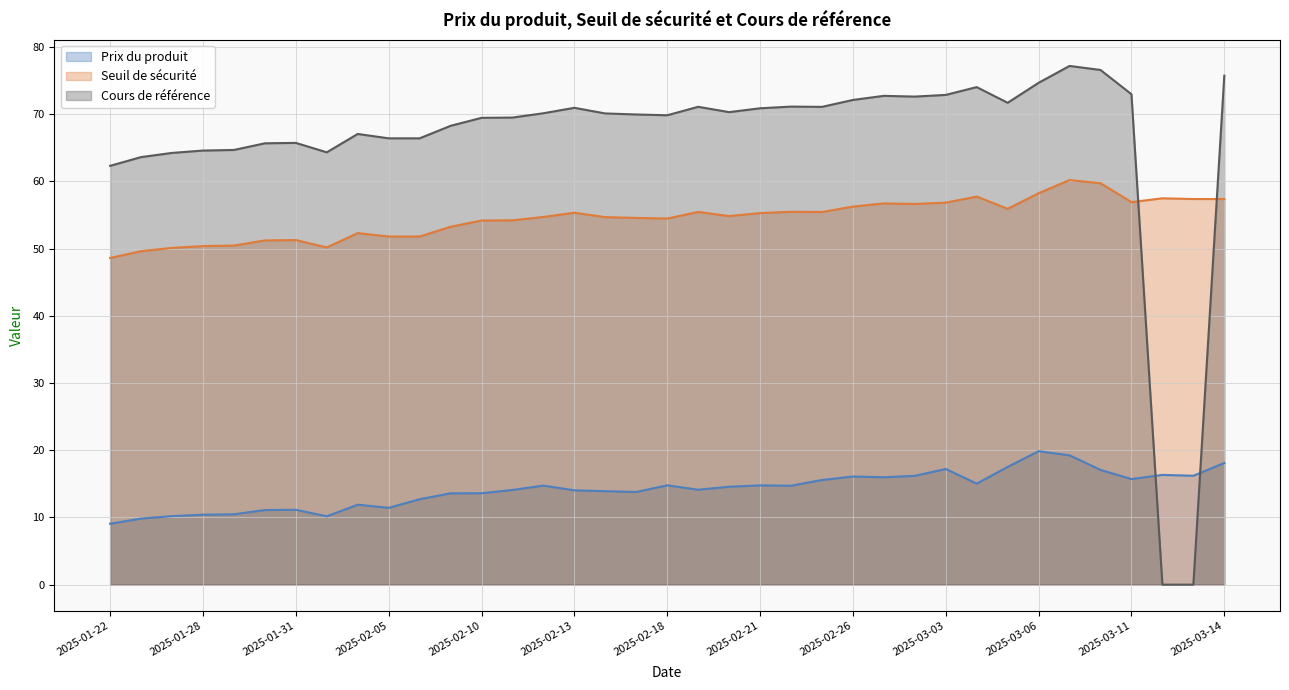

The value of Prix du produit at 2025-02-10 is 4.3. True or false?

False